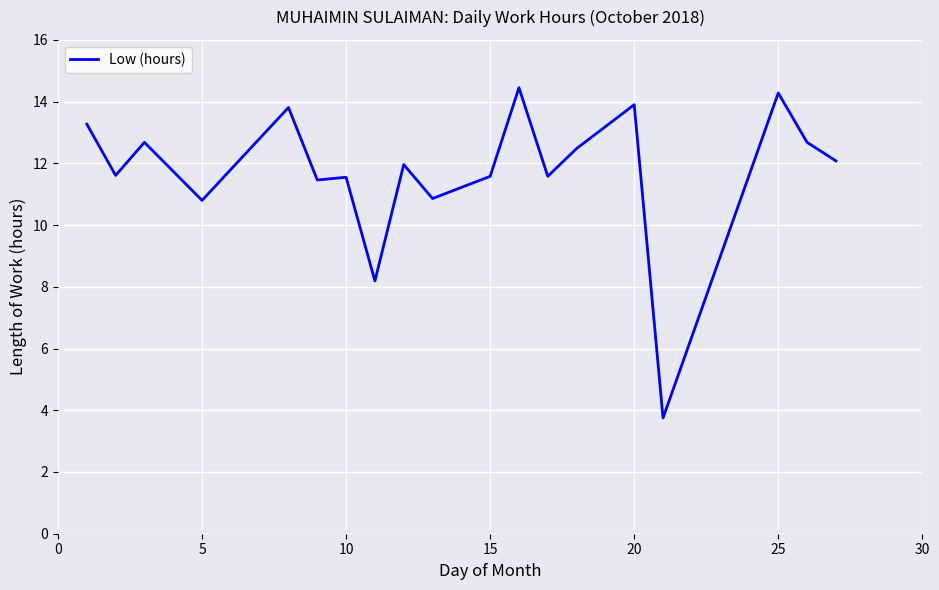

What is the minimum value shown in the chart?

3.8